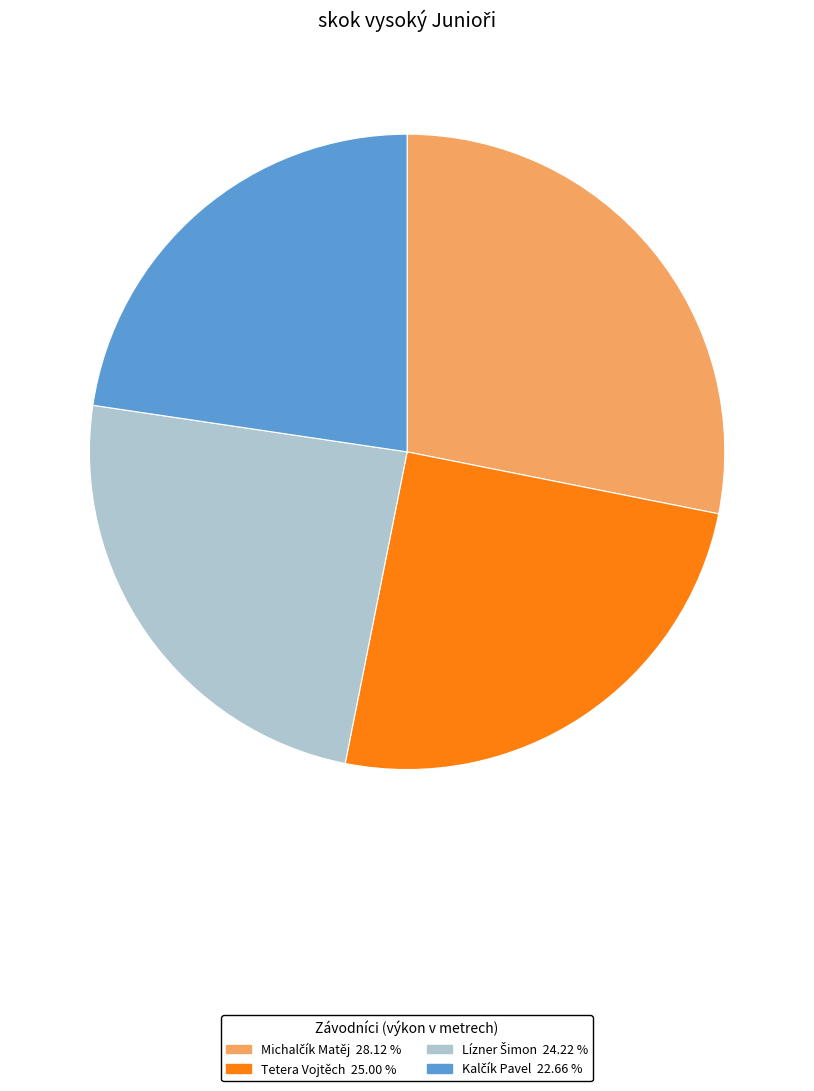

Is Tetera Vojtěch the majority of the pie?

No